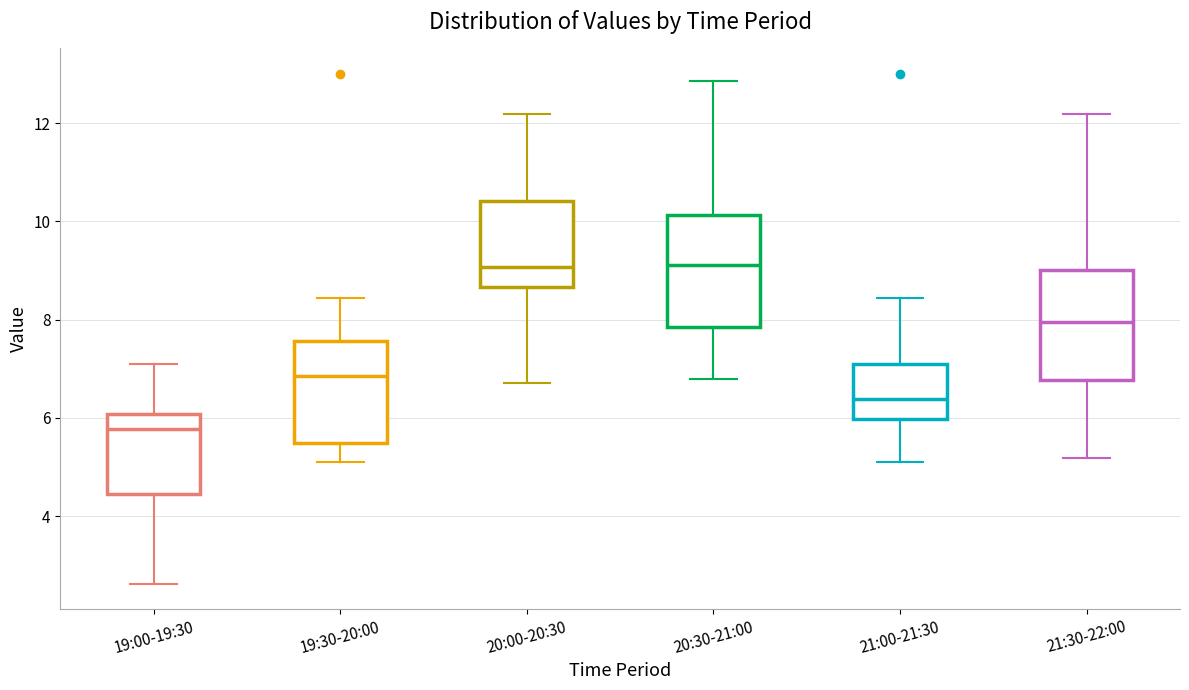

Reading left to right, transcribe this box plot: for each box, give where its median line is, the range the box spans, and where its two whiskers end, as read against the y-axis. The values are not printed on the chart, so give them approximately, as read against the axis.

19:00-19:30: median 5.8, box 4.4 to 6.0, whiskers 2.6 to 7.2
19:30-20:00: median 6.8, box 5.4 to 7.6, whiskers 5.2 to 8.4
20:00-20:30: median 9.0, box 8.6 to 10.4, whiskers 6.8 to 12.2
20:30-21:00: median 9.2, box 7.8 to 10.2, whiskers 6.8 to 12.8
21:00-21:30: median 6.4, box 6.0 to 7.2, whiskers 5.2 to 8.4
21:30-22:00: median 8.0, box 6.8 to 9.0, whiskers 5.2 to 12.2